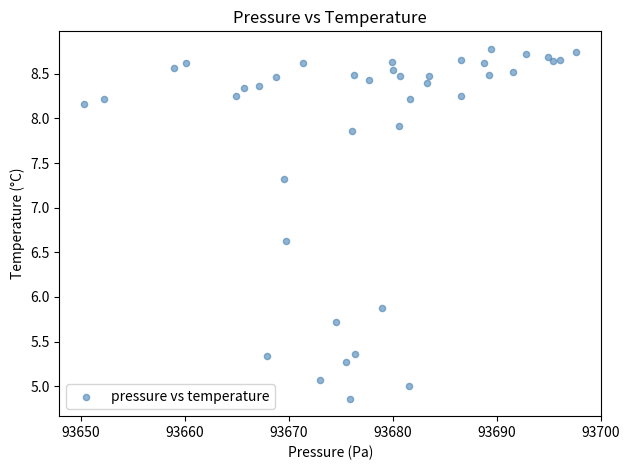

What Y value in the scatter plot is closest to 6?

5.9